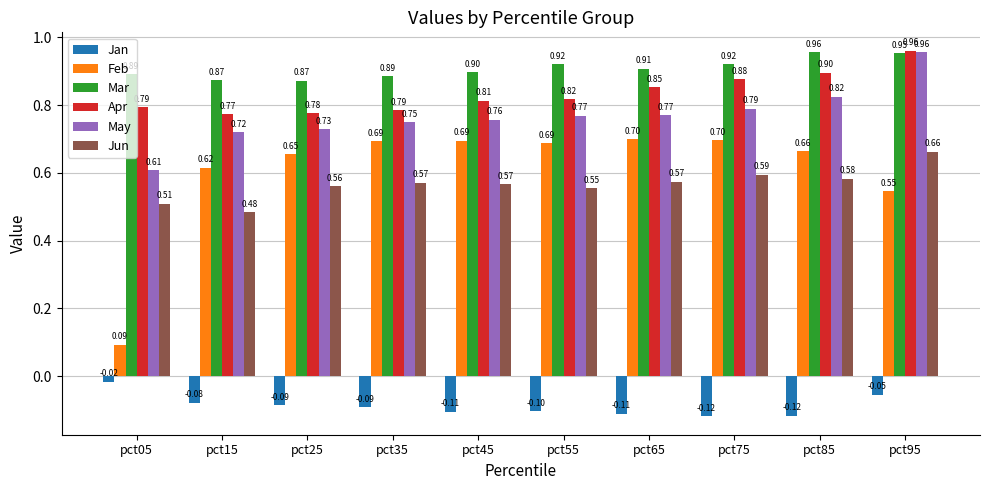

Between pct35 and pct95, which series saw the biggest shift?

May